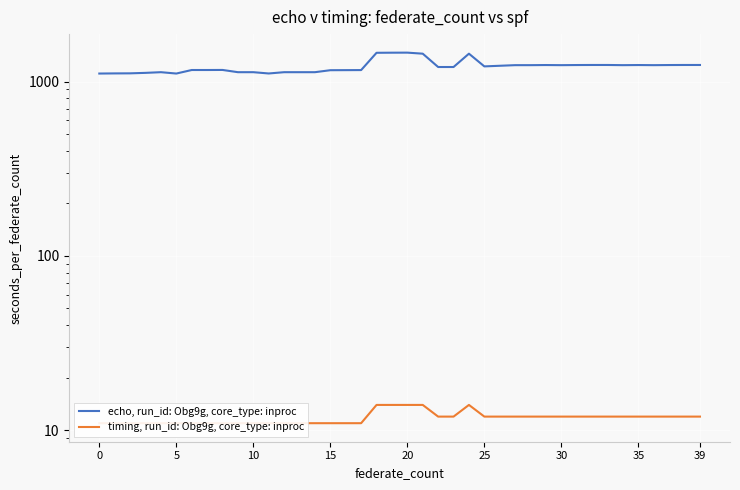

True or false: echo, run_id: Obg9g, core_type: inproc and timing, run_id: Obg9g, core_type: inproc intersect in this chart.

False